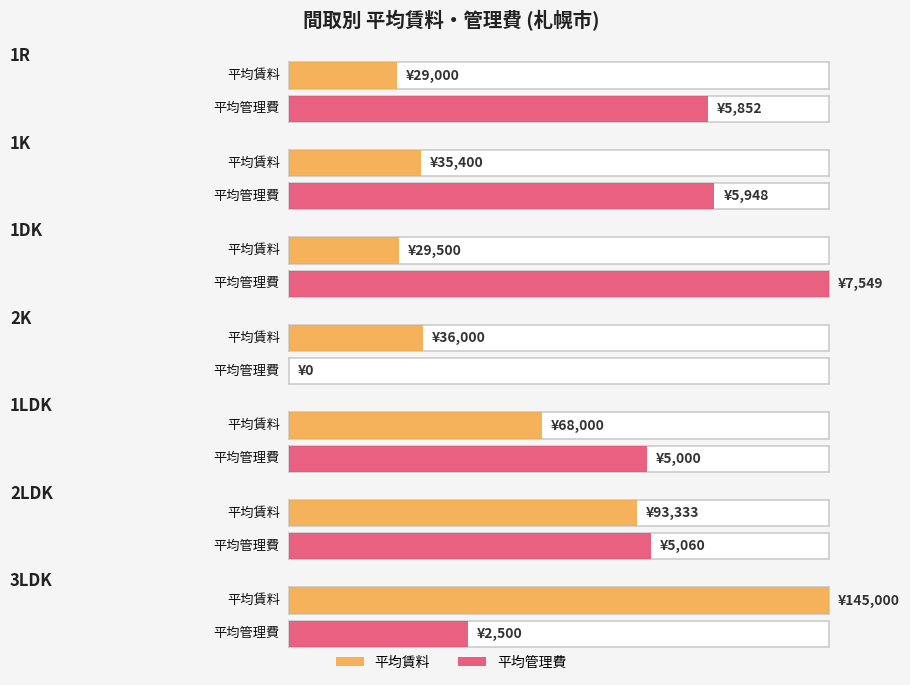

Which category has the lowest value in the 平均賃料 series?

1R